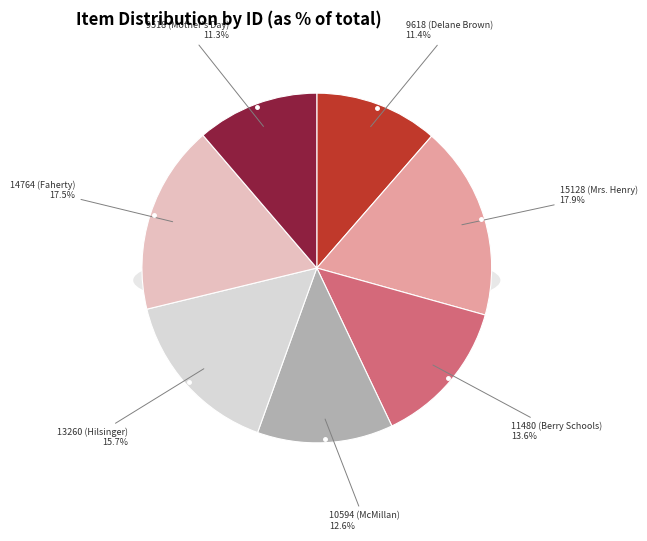

Is Advertisement (Handwritten) the majority of the pie?

No